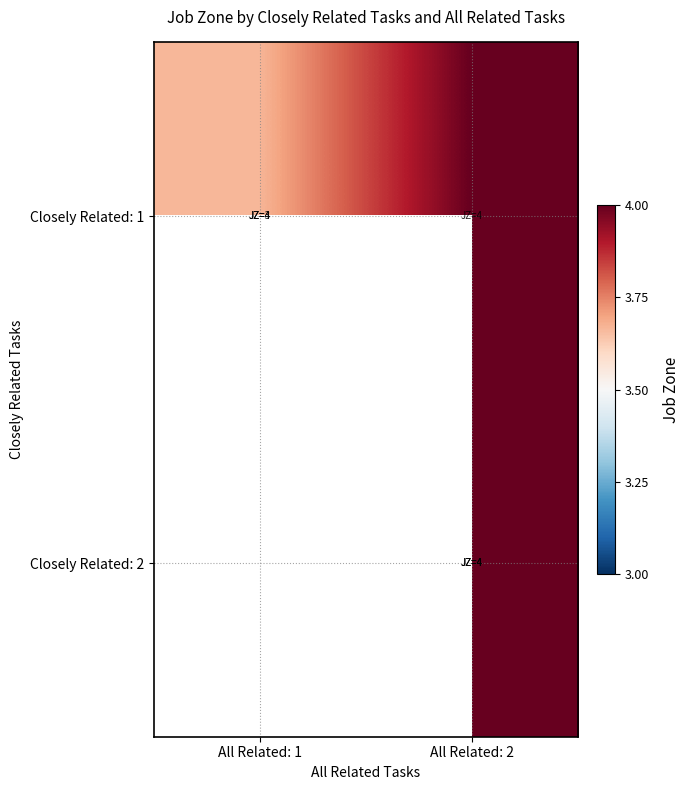

Rank the series by their maximum value, from highest to lowest.

Closely Related: 1, Closely Related: 2